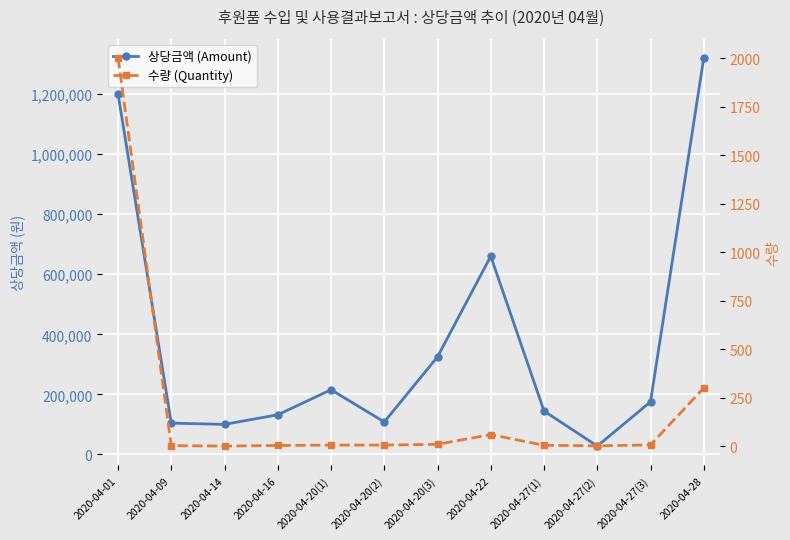

What is the maximum value for 수량 (Quantity)?

2000